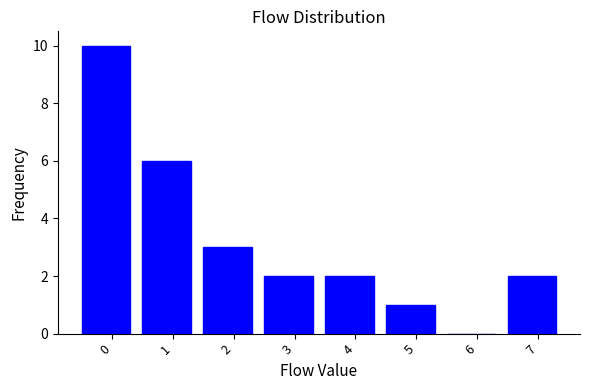

Reading left to right, extract all data points from this chart.

0=10	1=6	2=3	3=2	4=2	5=1	6=0	7=2